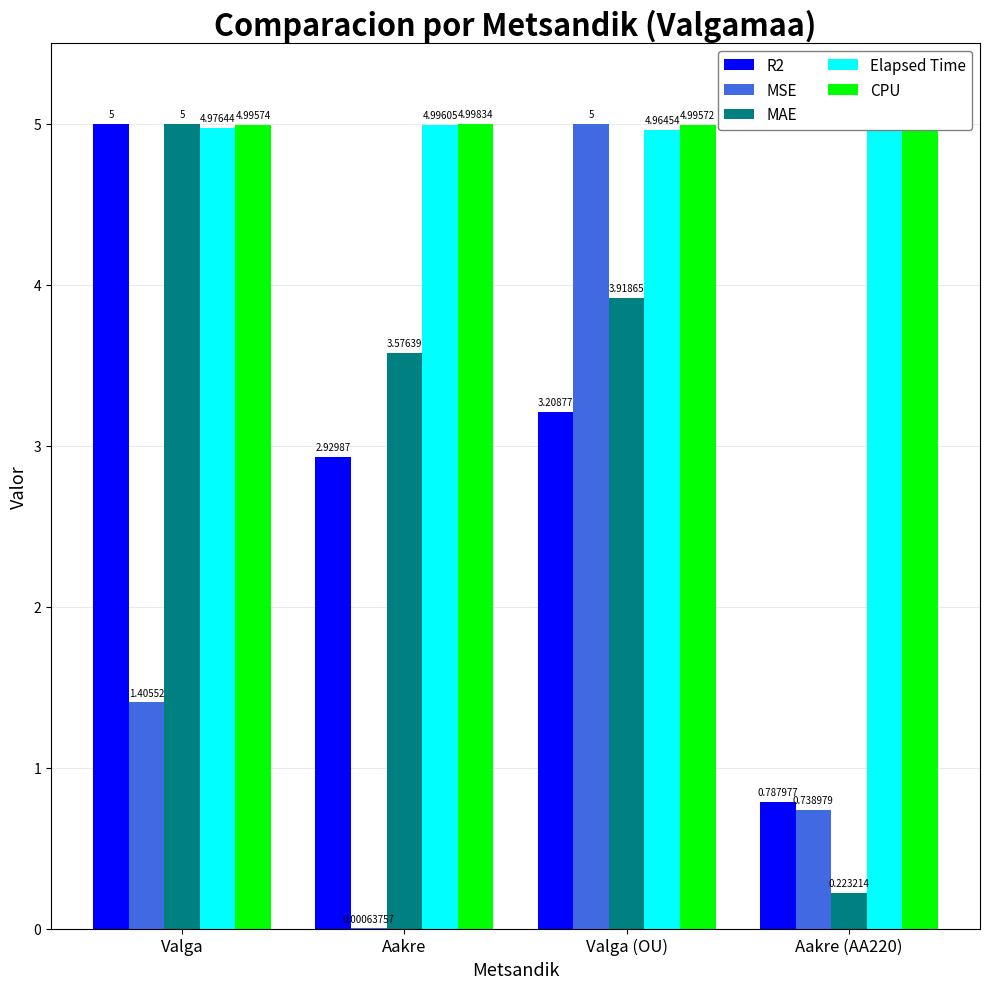

How many bars are there in total?

20